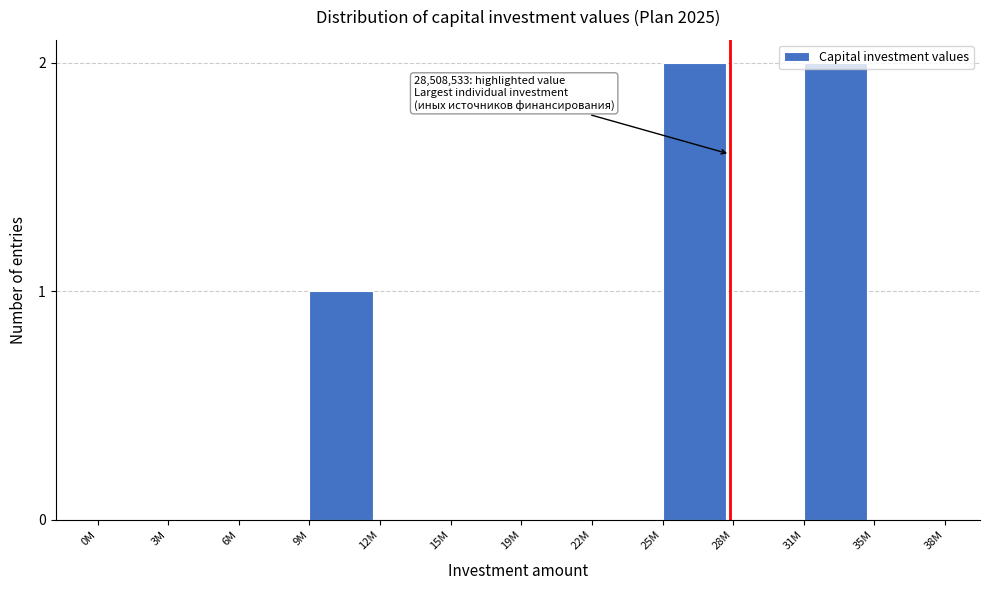

What is the sum of all values?

5